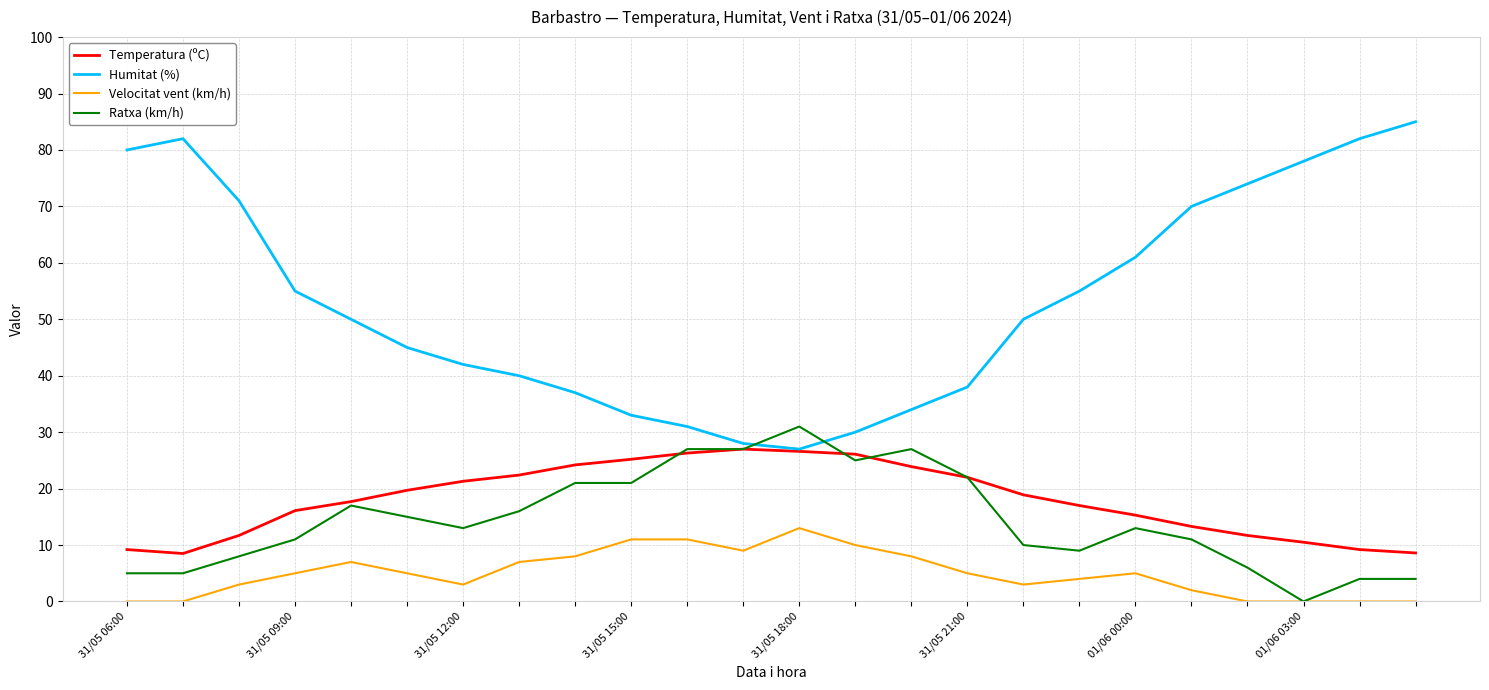

List the series in order of their peak value, lowest first.

Velocitat vent (km/h), Temperatura (ºC), Ratxa (km/h), Humitat (%)